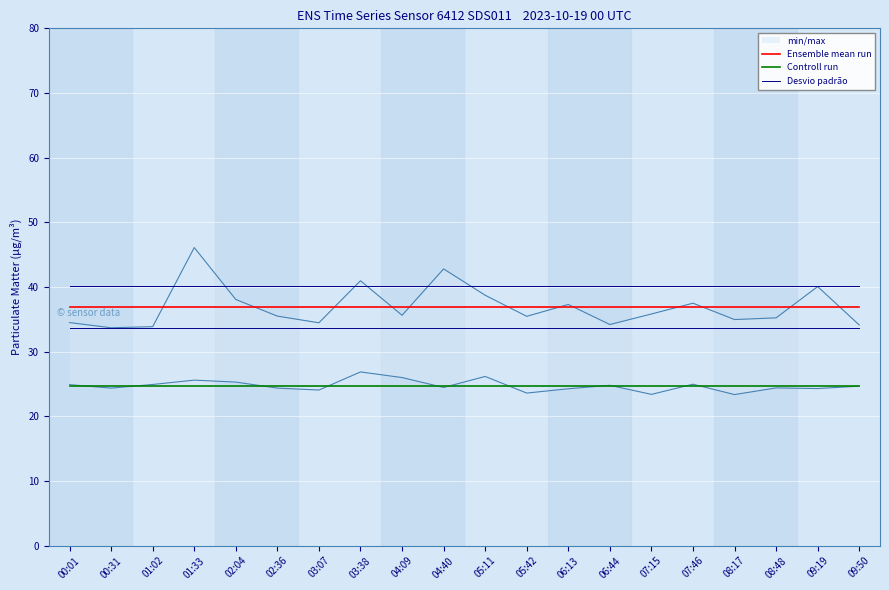

What is the label of the 8th point from the left?

03:38